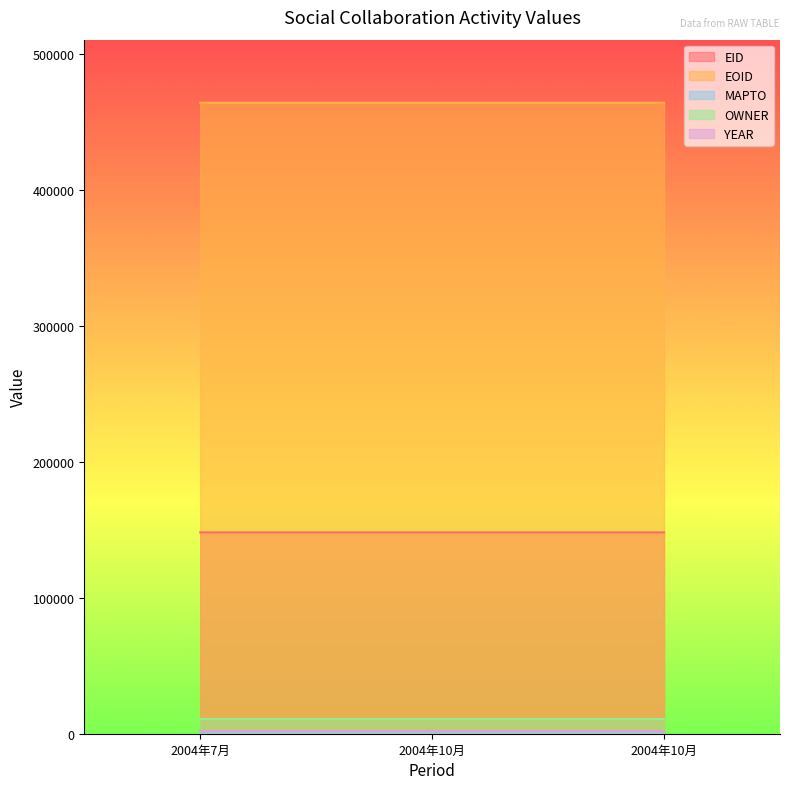

What is the greatest value displayed?

463803